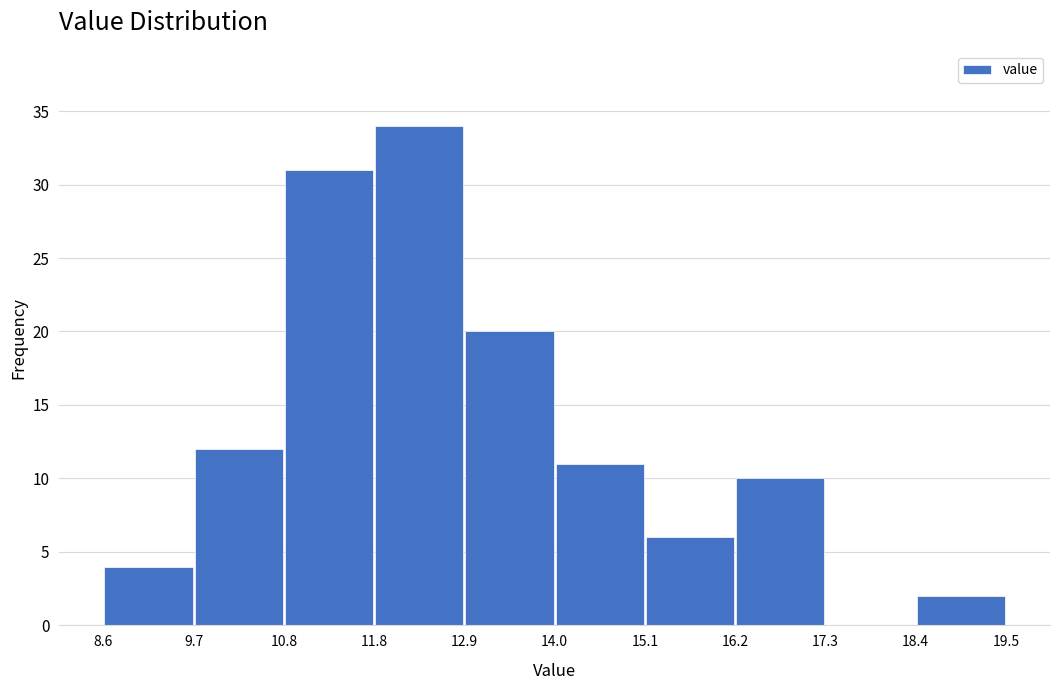

What is the height of the bar covering 12.9 to 14.0 on the x-axis? The values are not printed on the chart, so give them approximately, as read against the axis.

20